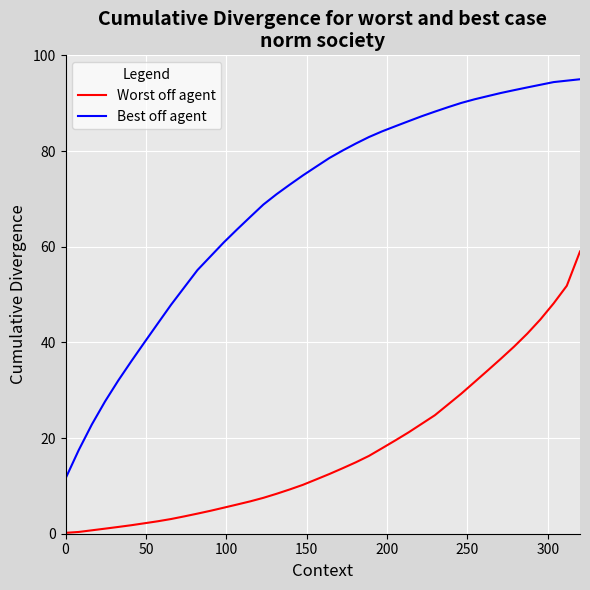

What is the greatest value displayed?

95.0